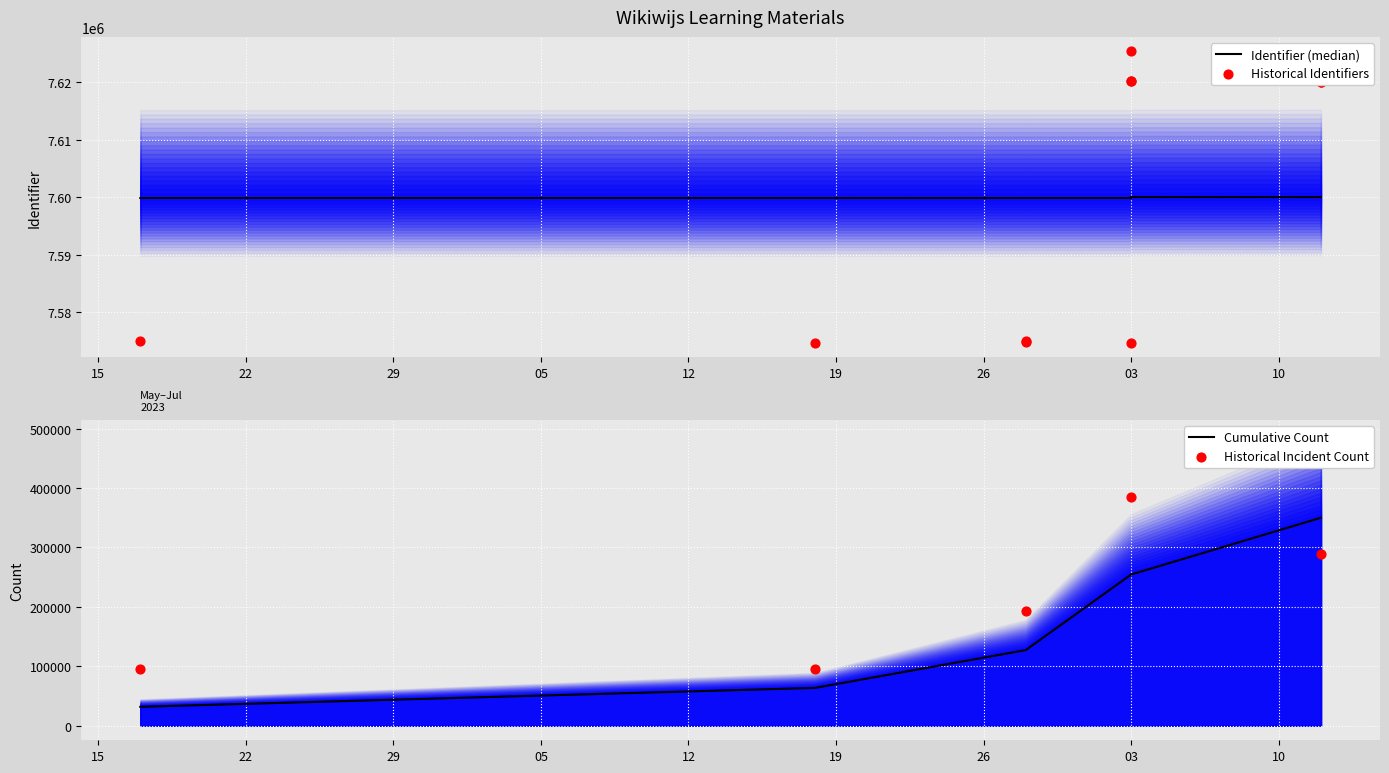

What is the lowest value of the Cumulative Count series?

31818.2